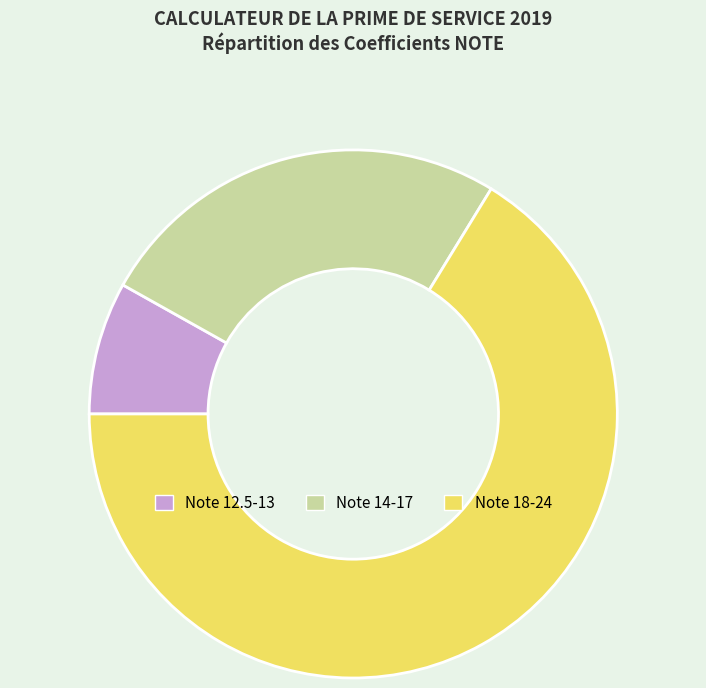

The Note 14-17 slice represents 26% of the pie. True or false?

True